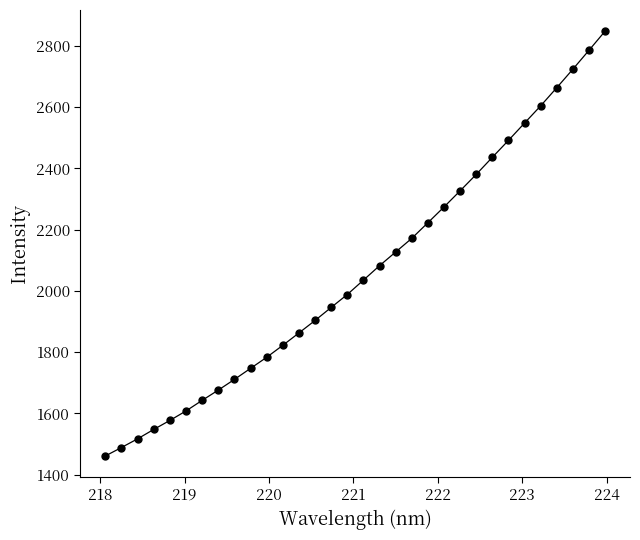

What is the smallest value displayed?

1460.9